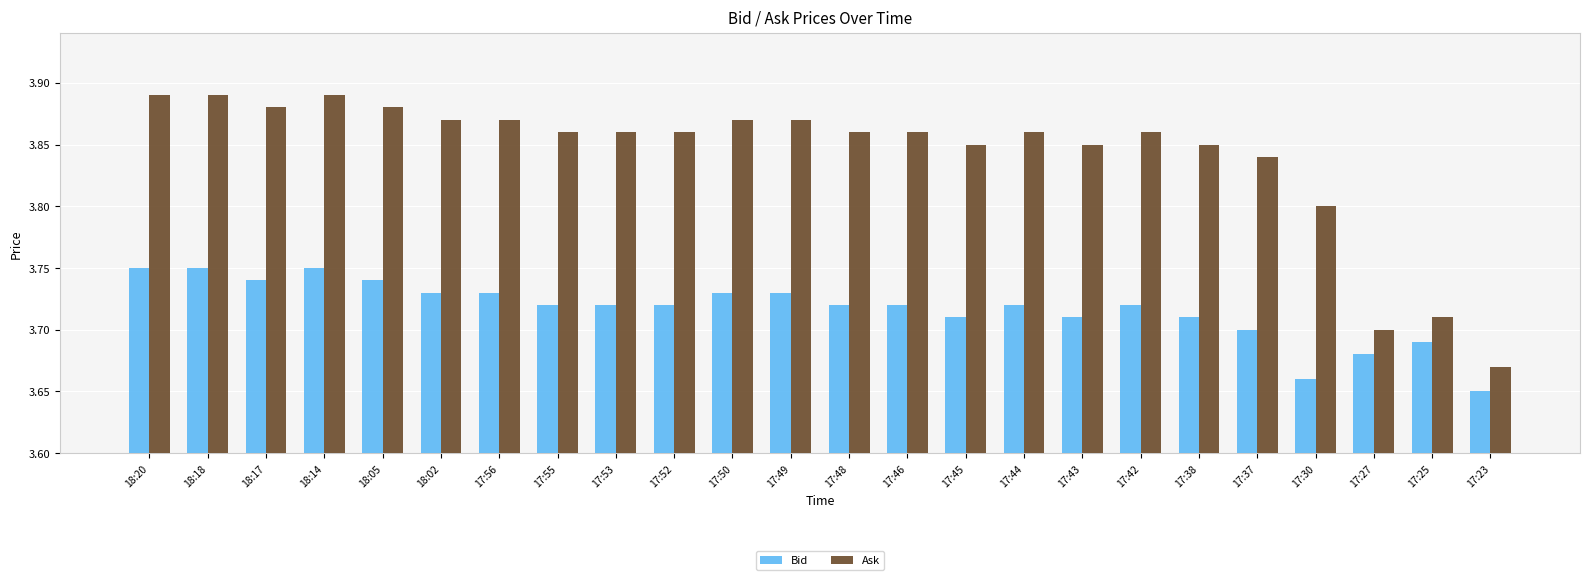

Which label corresponds to the smallest value in the chart?

17:23